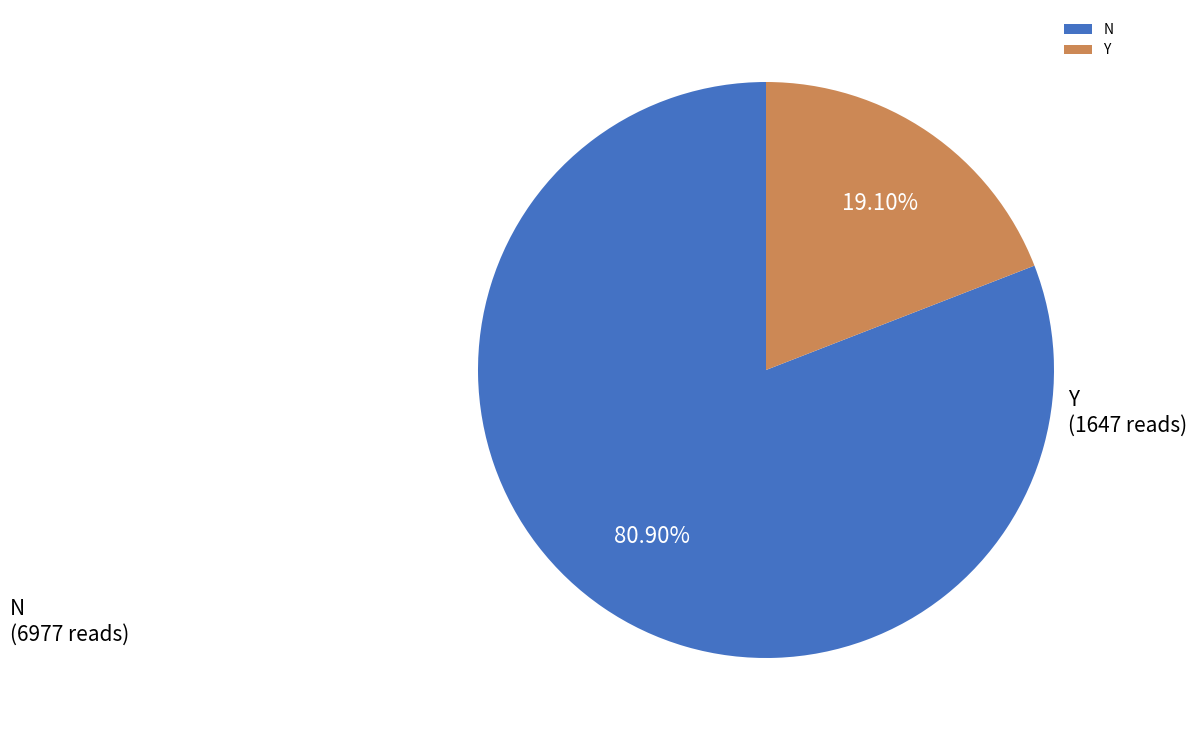

How many segments does this pie chart have?

2